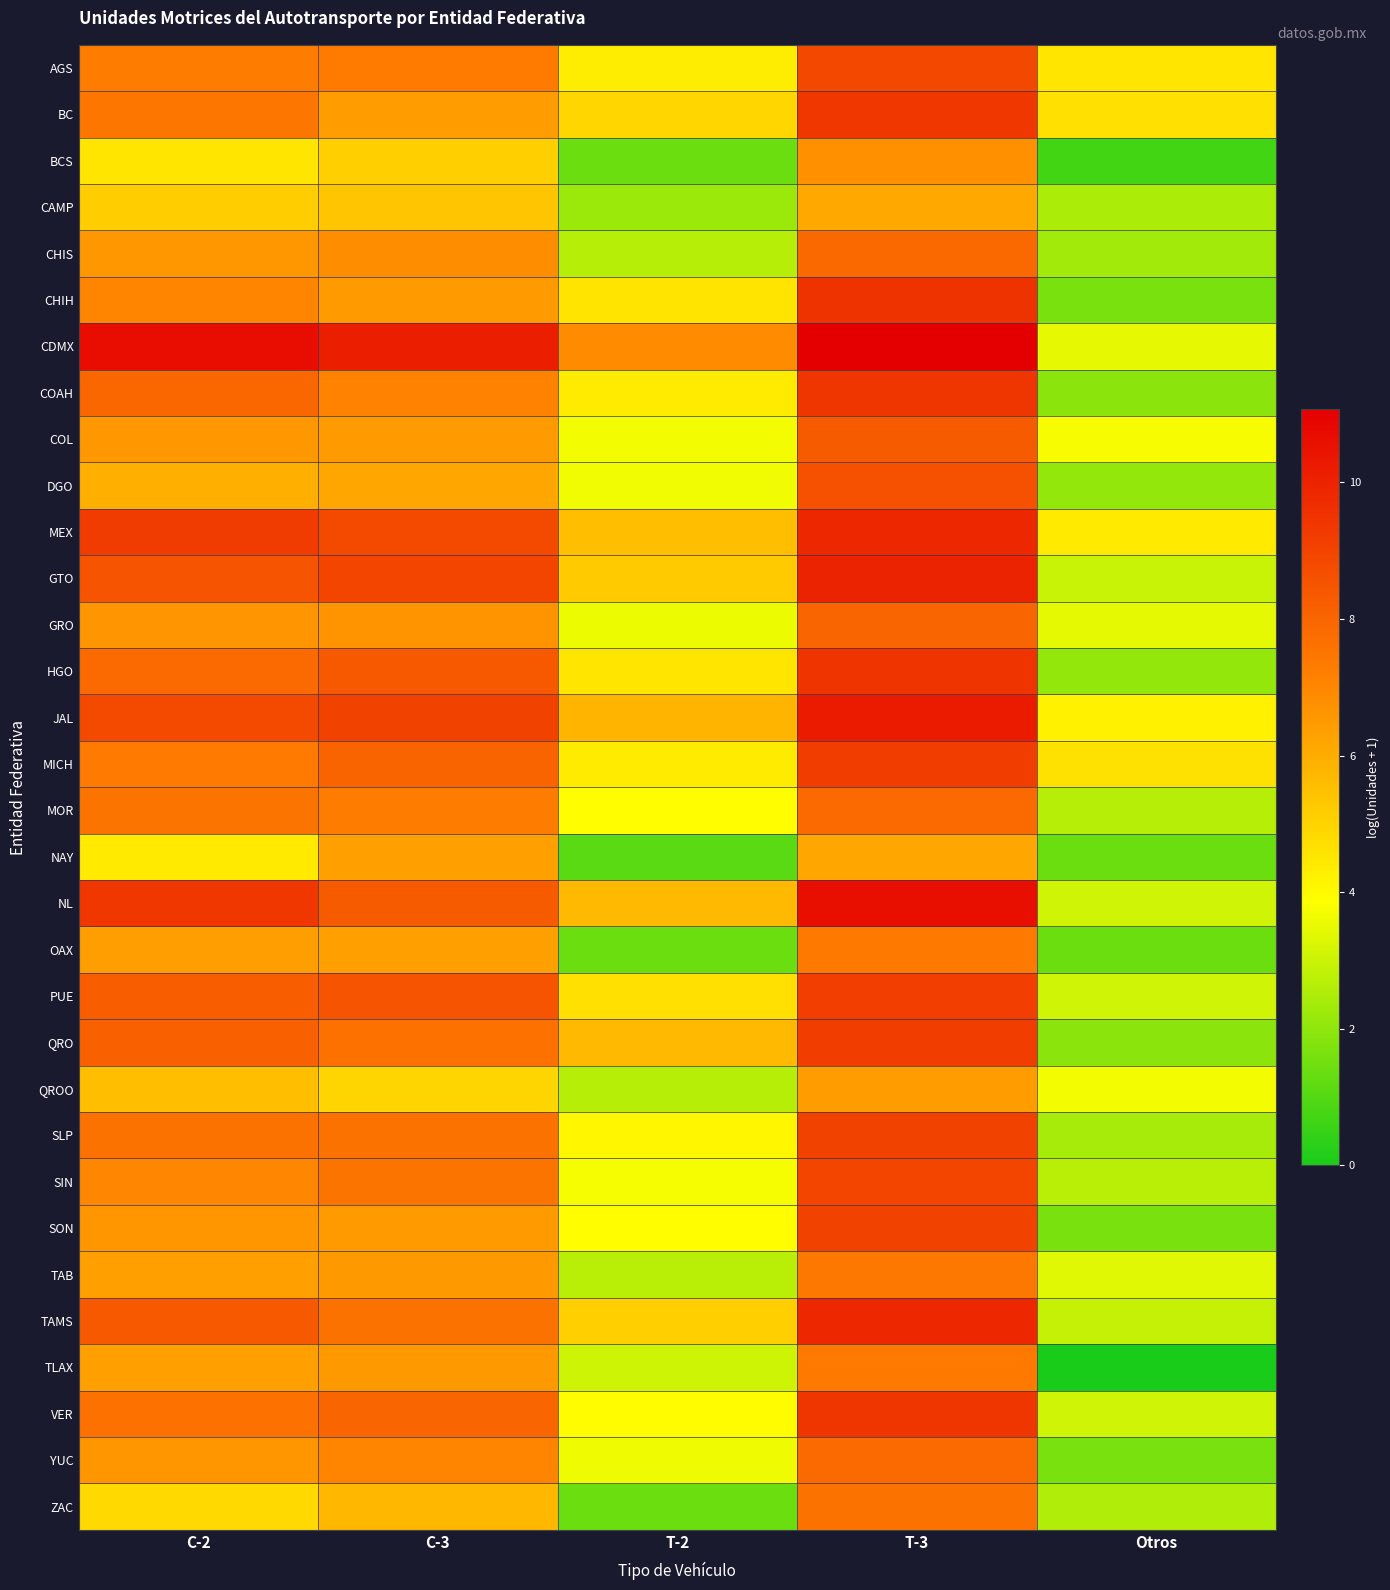

Reading left to right, extract all data points from this chart.

AGS: C-2=7.3	C-3=7.3	T-2=4.3	T-3=8.9	Otros=4.5
BC: C-2=7.5	C-3=6.4	T-2=4.9	T-3=9.4	Otros=4.7
BCS: C-2=4.5	C-3=5.1	T-2=1.4	T-3=6.7	Otros=0.7
CAMP: C-2=5.2	C-3=5.4	T-2=2.2	T-3=6.1	Otros=2.5
CHIS: C-2=6.6	C-3=6.8	T-2=2.6	T-3=7.9	Otros=2.3
CHIH: C-2=7.0	C-3=6.5	T-2=4.6	T-3=9.5	Otros=1.6
CDMX: C-2=10.7	C-3=10.1	T-2=6.8	T-3=11.1	Otros=3.5
COAH: C-2=8.0	C-3=7.1	T-2=4.4	T-3=9.4	Otros=1.9
COL: C-2=6.6	C-3=6.5	T-2=3.7	T-3=8.3	Otros=3.8
DGO: C-2=6.0	C-3=6.2	T-2=3.6	T-3=8.6	Otros=2.1
MEX: C-2=9.2	C-3=8.8	T-2=5.6	T-3=9.8	Otros=4.4
GTO: C-2=8.5	C-3=8.9	T-2=5.2	T-3=10.0	Otros=2.9
GRO: C-2=6.6	C-3=6.6	T-2=3.6	T-3=8.0	Otros=3.4
HGO: C-2=7.8	C-3=8.4	T-2=4.5	T-3=9.5	Otros=2.1
JAL: C-2=8.8	C-3=9.1	T-2=5.8	T-3=10.2	Otros=4.2
MICH: C-2=7.3	C-3=8.0	T-2=4.4	T-3=9.2	Otros=4.6
MOR: C-2=7.5	C-3=7.2	T-2=3.9	T-3=7.8	Otros=2.6
NAY: C-2=4.4	C-3=6.4	T-2=1.1	T-3=6.2	Otros=1.4
NL: C-2=9.4	C-3=8.3	T-2=5.7	T-3=10.6	Otros=3.1
OAX: C-2=6.4	C-3=6.4	T-2=1.4	T-3=7.4	Otros=1.4
PUE: C-2=8.2	C-3=8.5	T-2=4.7	T-3=9.2	Otros=3.1
QRO: C-2=8.1	C-3=7.6	T-2=5.7	T-3=9.2	Otros=1.9
QROO: C-2=5.5	C-3=5.0	T-2=2.6	T-3=6.4	Otros=3.7
SLP: C-2=7.6	C-3=7.6	T-2=4.1	T-3=9.1	Otros=2.4
SIN: C-2=7.0	C-3=7.5	T-2=3.7	T-3=9.0	Otros=2.7
SON: C-2=6.6	C-3=6.5	T-2=3.9	T-3=9.0	Otros=1.6
TAB: C-2=6.4	C-3=6.5	T-2=2.7	T-3=7.4	Otros=3.4
TAMS: C-2=8.4	C-3=7.6	T-2=5.1	T-3=9.8	Otros=2.9
TLAX: C-2=6.3	C-3=6.5	T-2=3.0	T-3=7.4	Otros=0.0
VER: C-2=7.6	C-3=8.0	T-2=4.0	T-3=9.4	Otros=3.1
YUC: C-2=6.6	C-3=7.1	T-2=3.6	T-3=7.8	Otros=1.6
ZAC: C-2=4.9	C-3=5.7	T-2=1.4	T-3=7.6	Otros=2.6